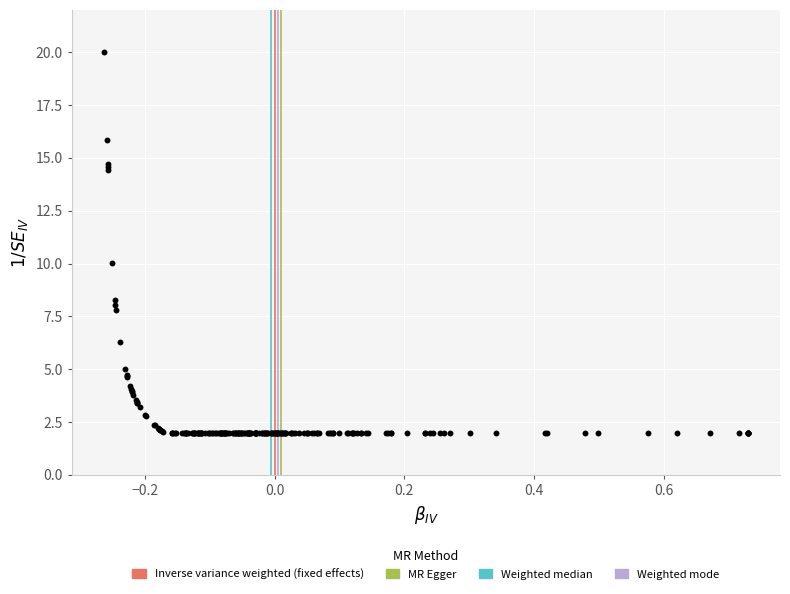

What Y value in the scatter plot is closest to 11?

10.0